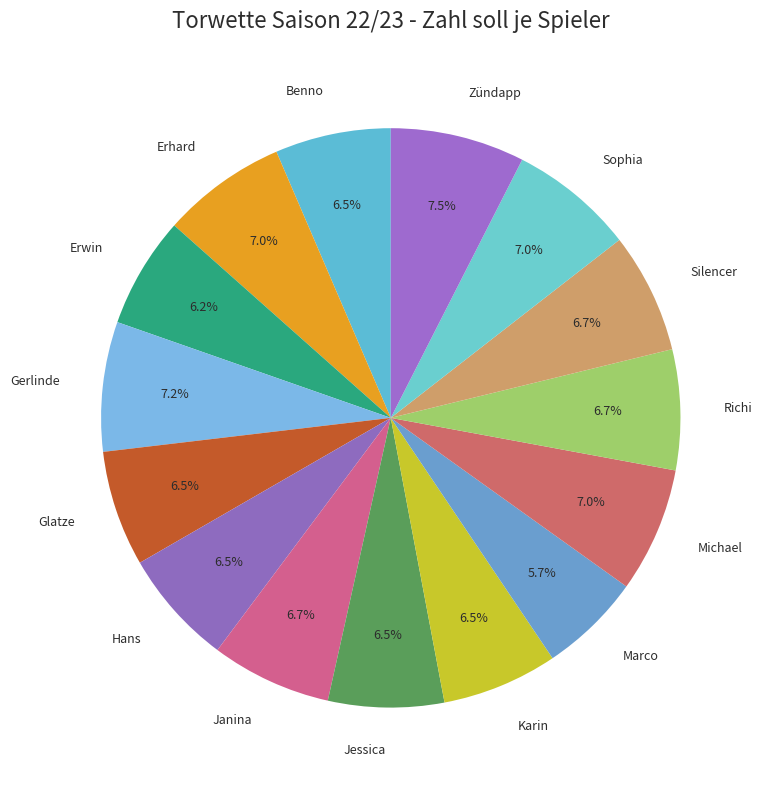

Which slice is the smallest?

Marco